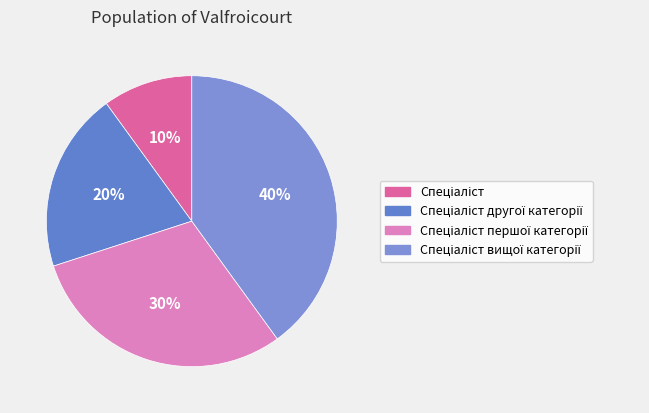

How many segments does this pie chart have?

4